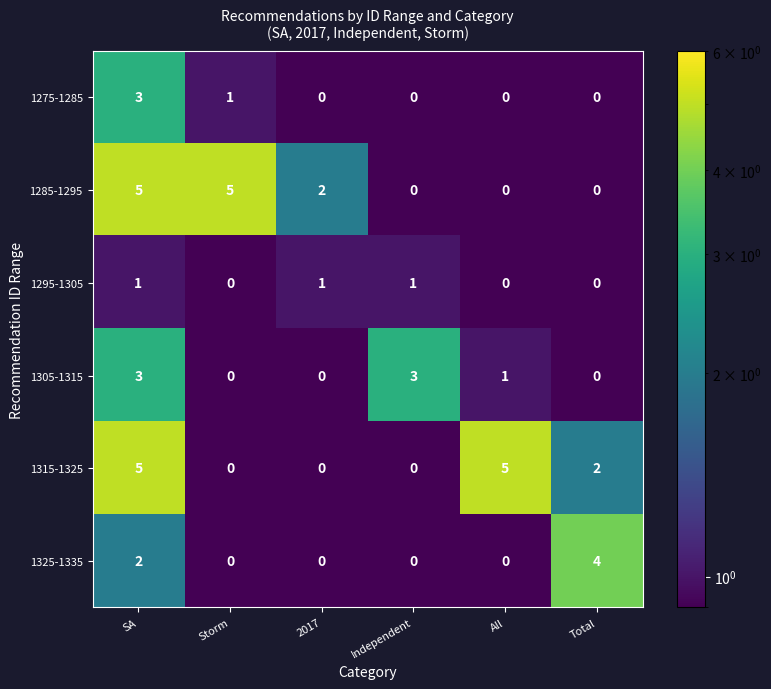

What is the total value across all series at All?

6